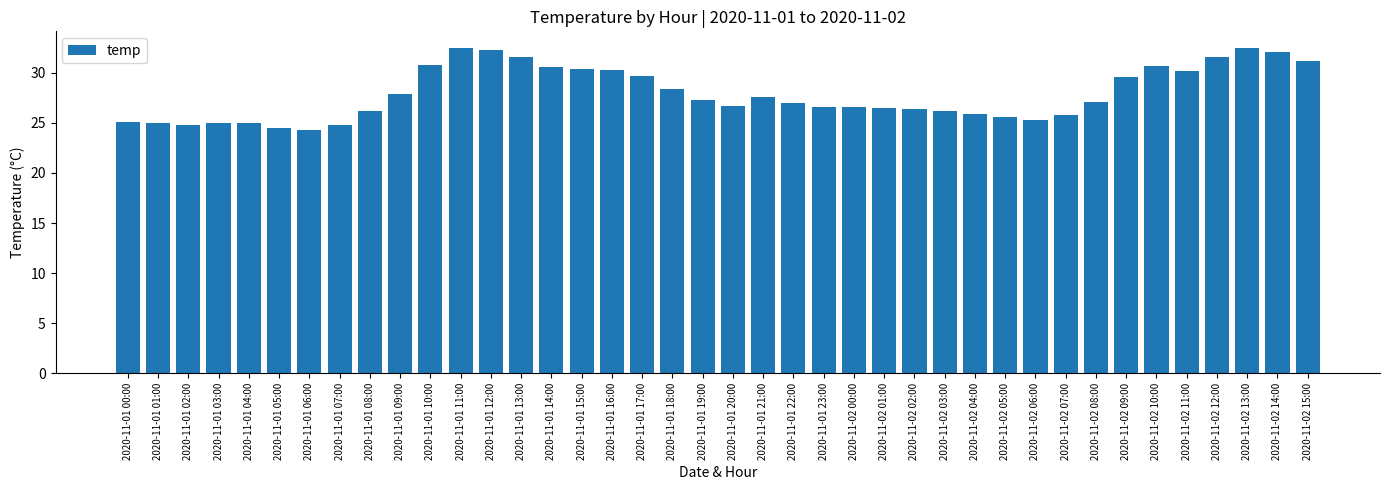

At which label is the value closest to 28?

2020-11-01 09:00